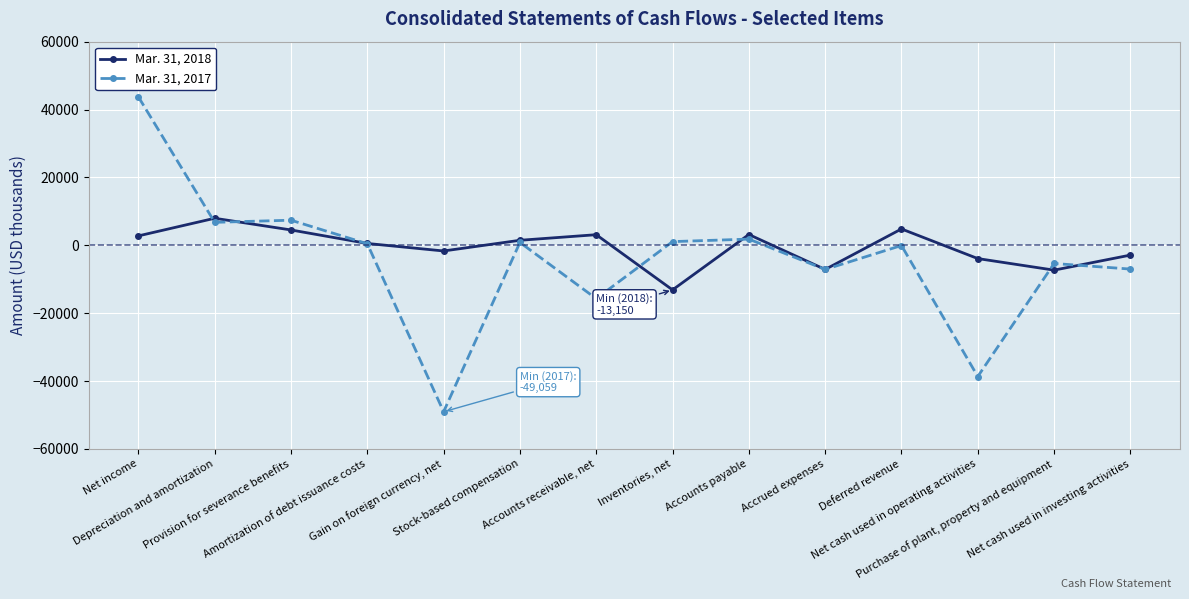

Which category has the lowest value across all series?

Gain on foreign currency, net